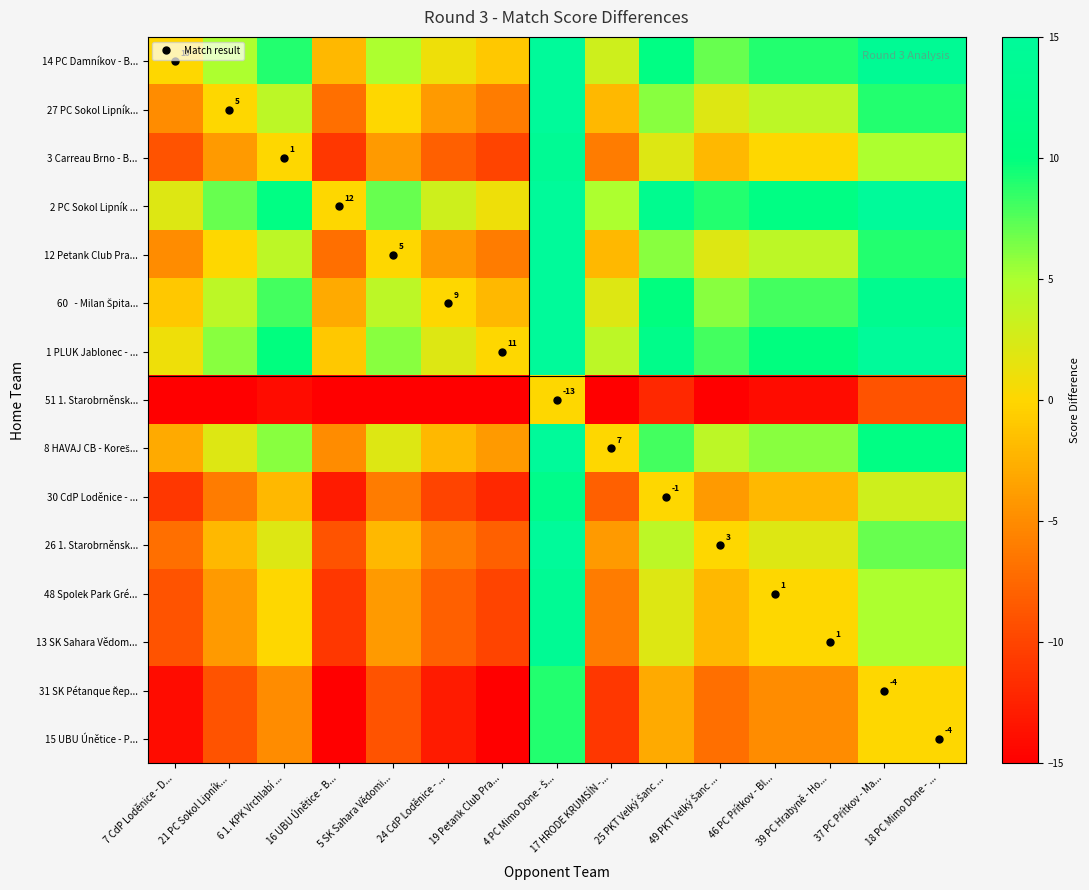

What is the spread (max minus min) of values at 46 PC Přítkov - Bl...?

25